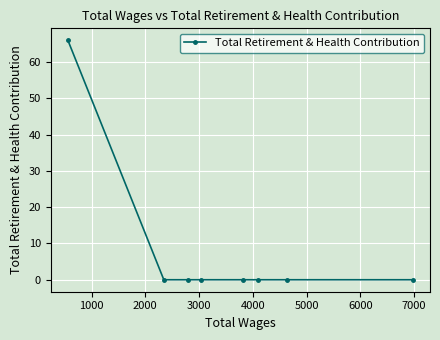

Count the number of categories in the chart.

8